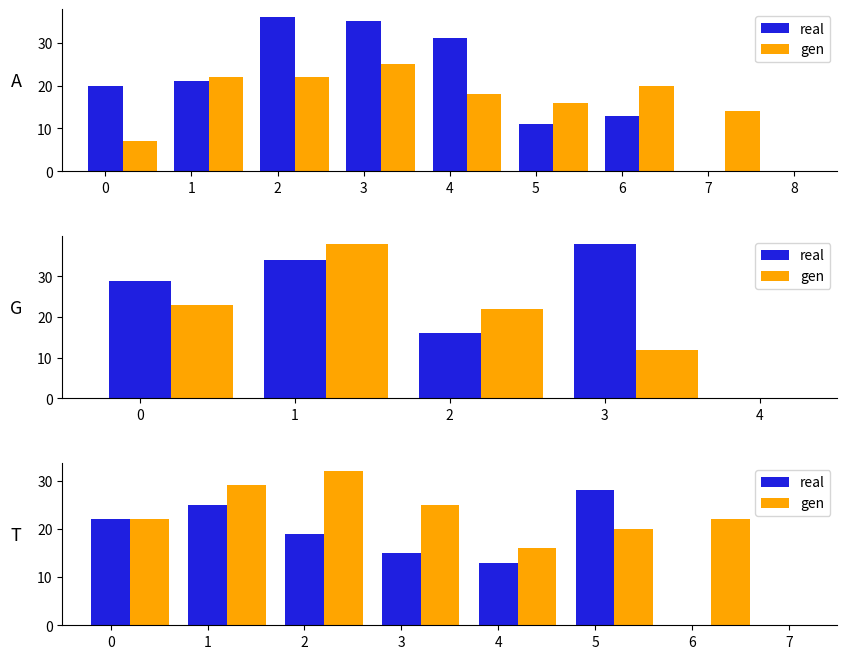

What is the approximate value of mean_depth at T?

24.3